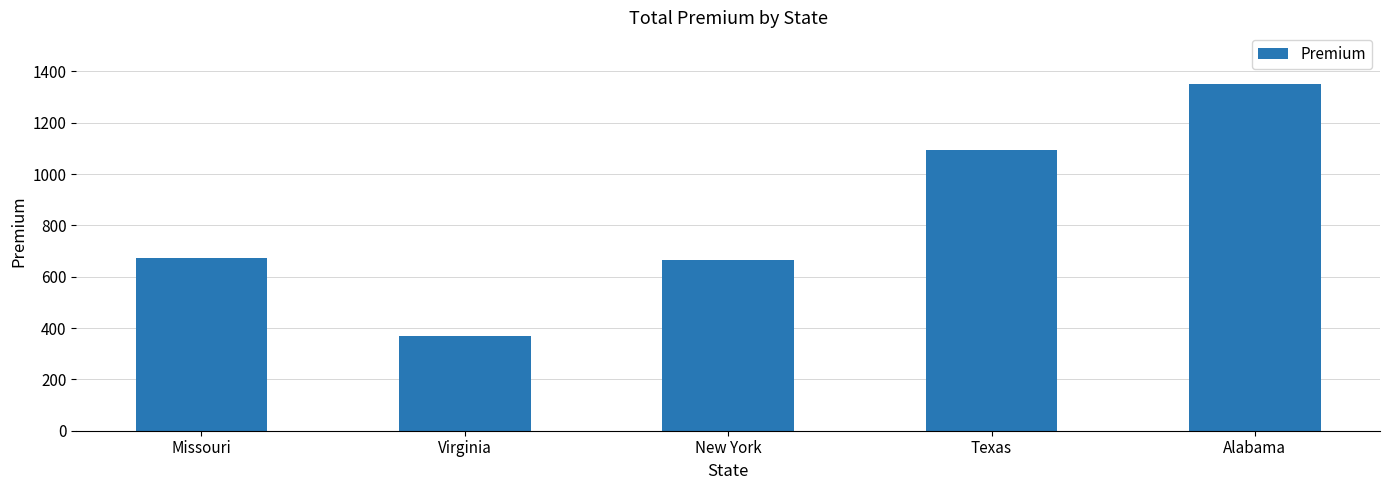

What position from the right is Texas?

2